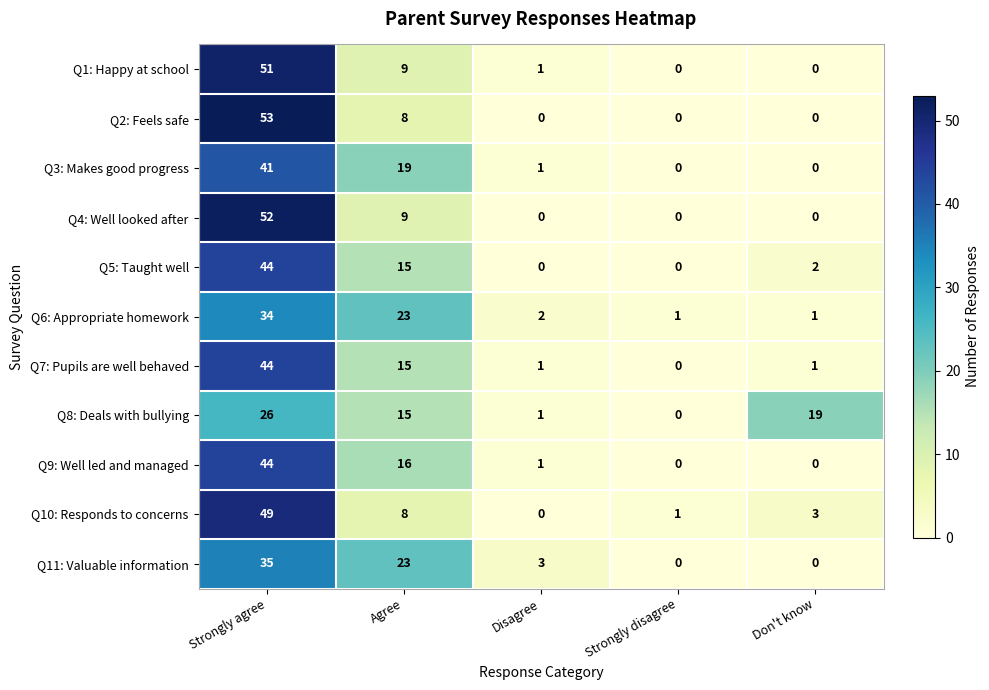

Which category has the highest value in the Q11: Valuable information series?

Strongly agree